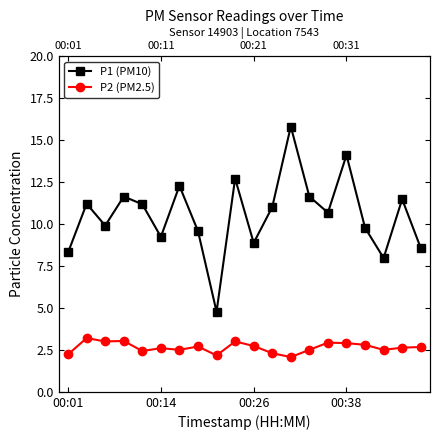

True or false: P1 (PM10) has a value of 14.1 at 00:38.

True